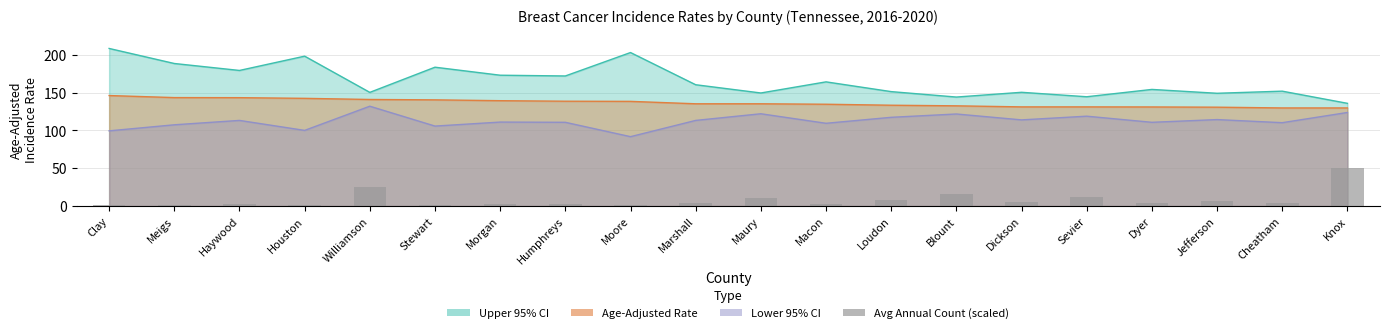

Which label corresponds to the smallest value in the chart?

Moore